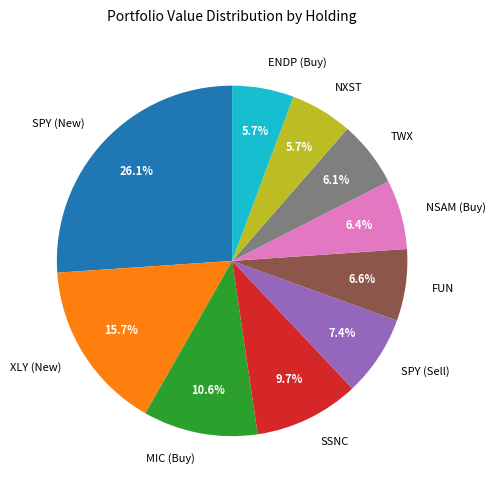

What percentage do FUN and TWX together represent?

12.7%